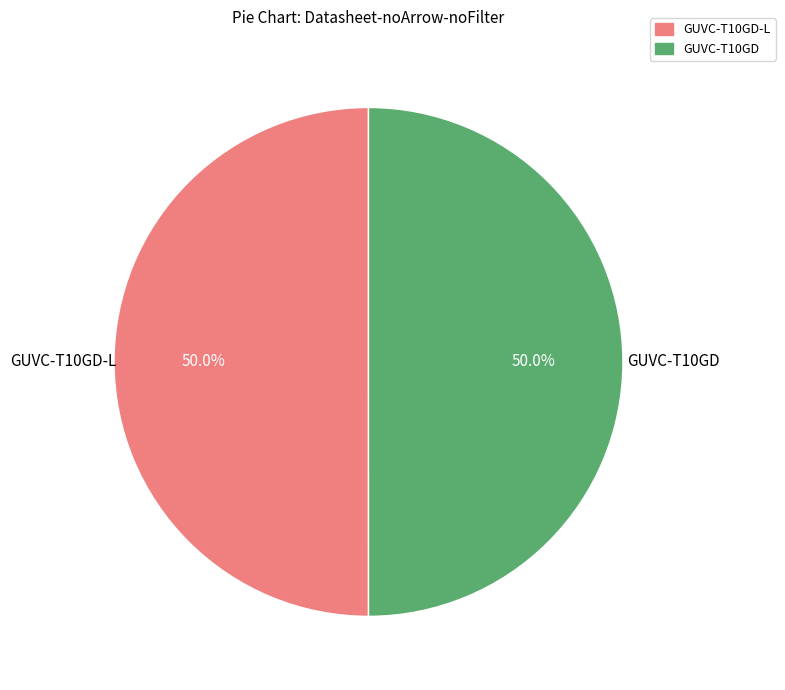

Which category has the smallest portion of the pie?

GUVC-T10GD